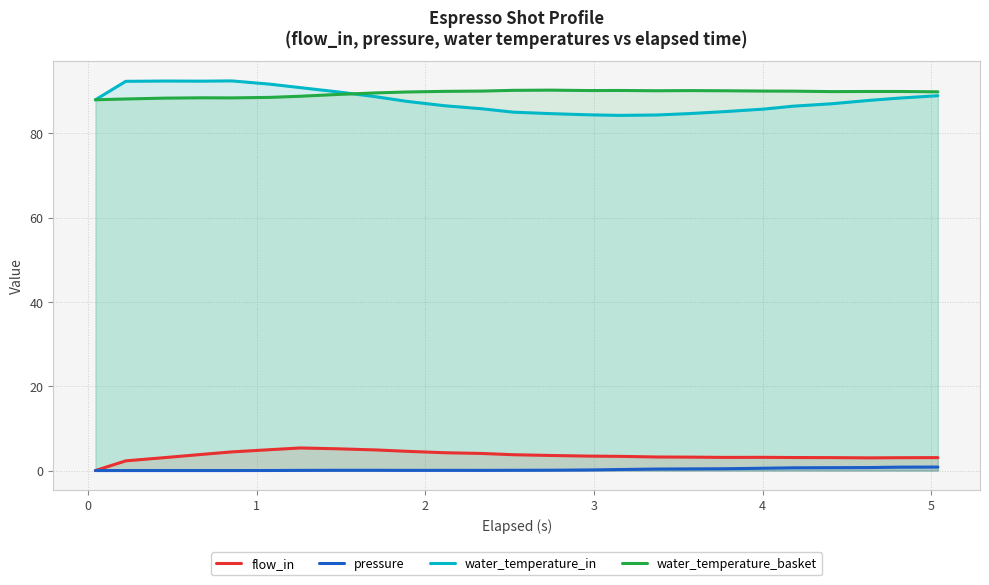

True or false: water_temperature_basket and flow_in cross at least once.

False